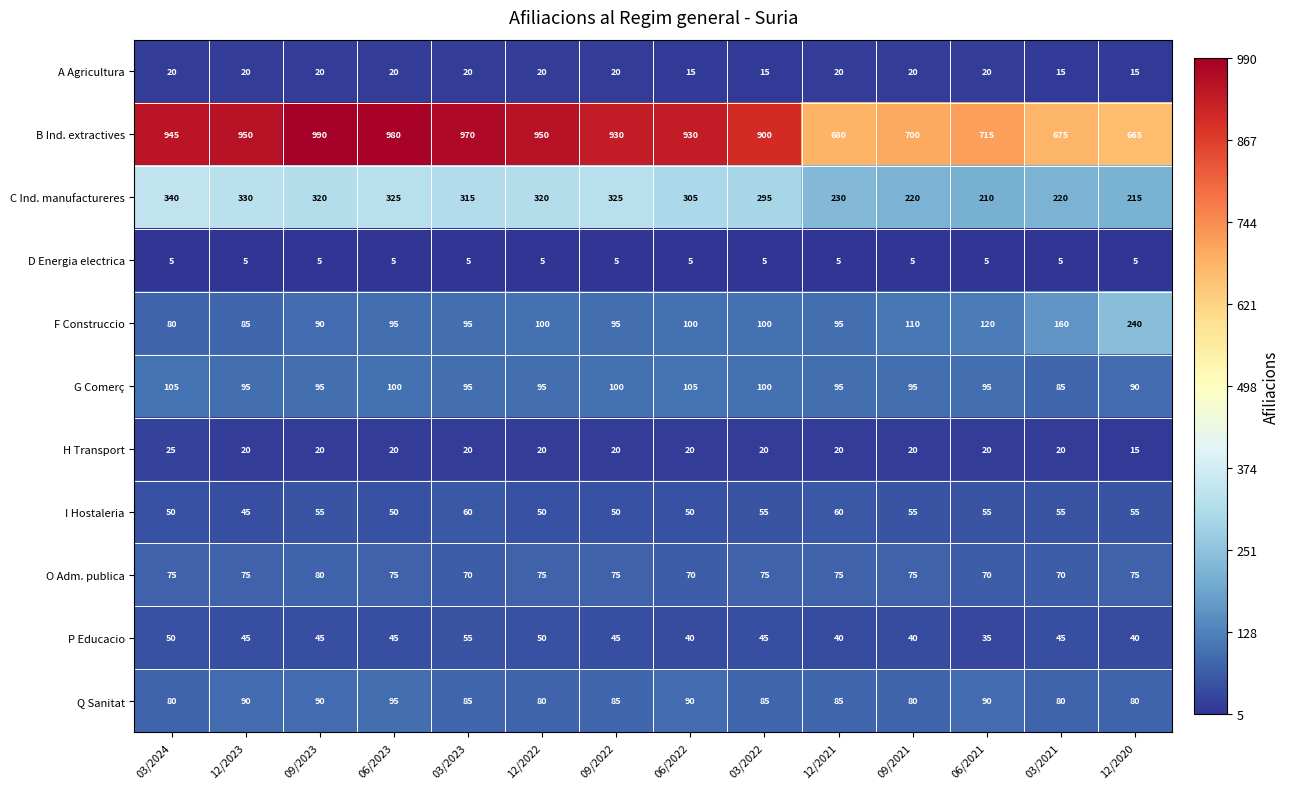

What value does the G Comerç series have at 12/2020?

90